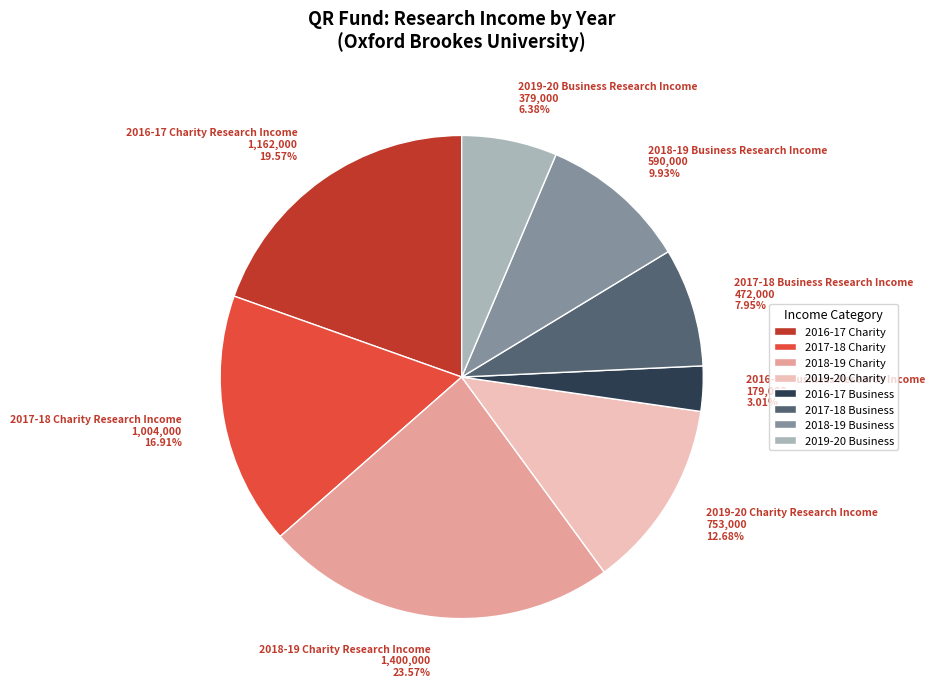

True or false: 2017-18 Charity Research Income accounts for 24% of the total.

False